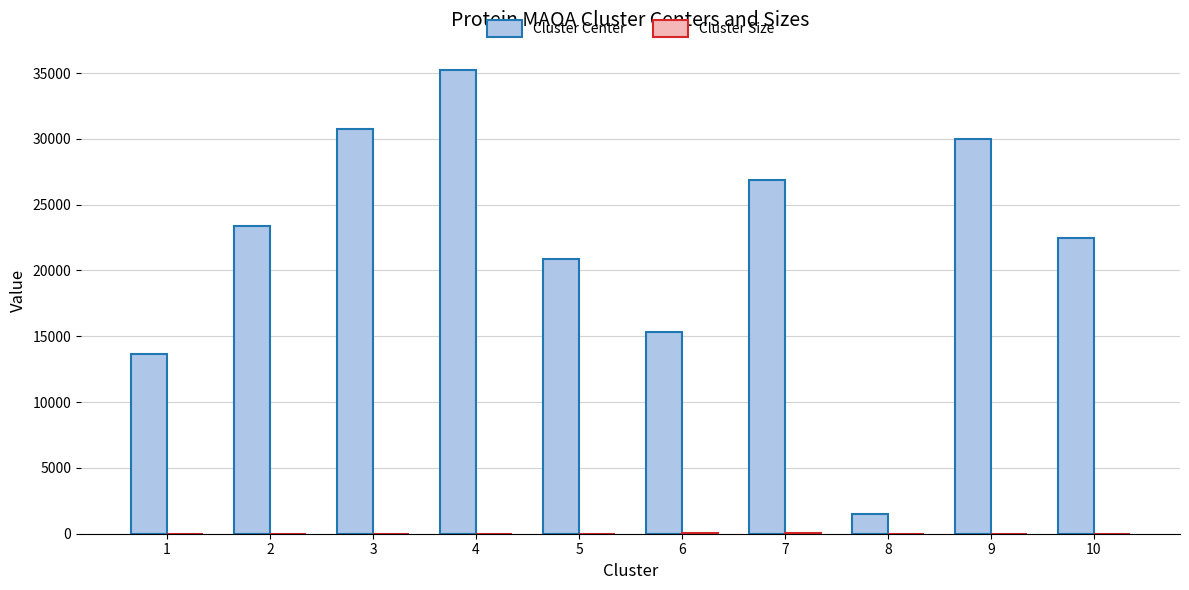

Which series has the largest total across all categories?

Cluster Center